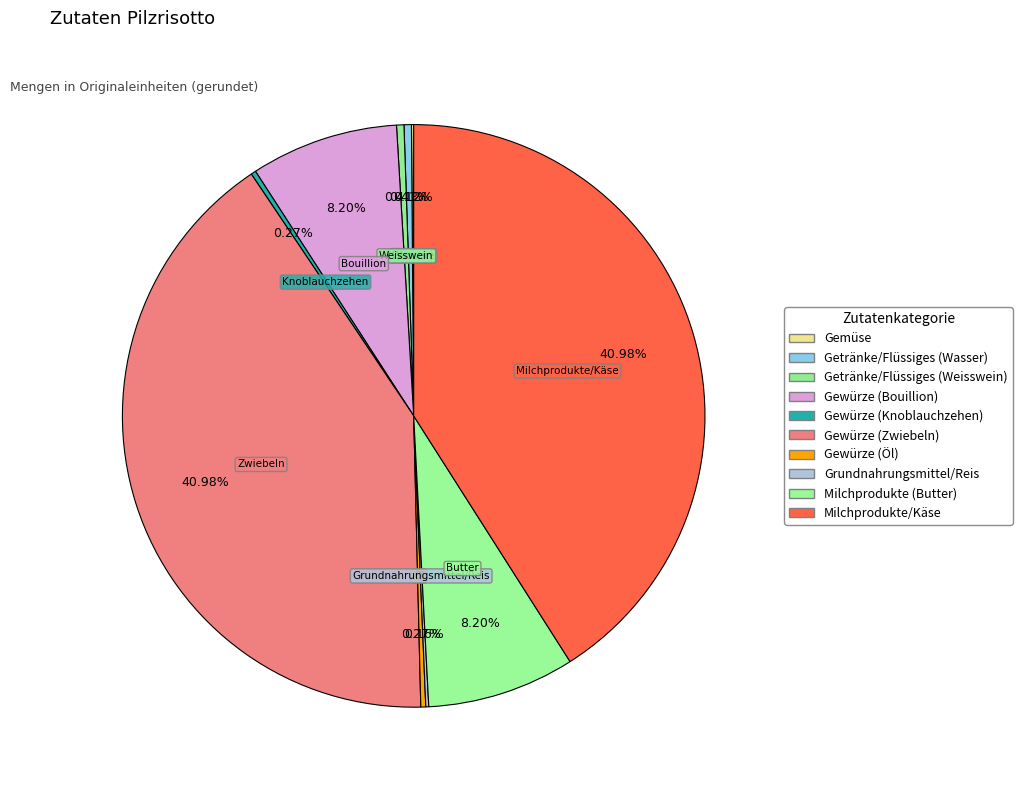

Is the sum of Gewürze (Bouillion) and Gewürze (Zwiebeln) greater than half?

No